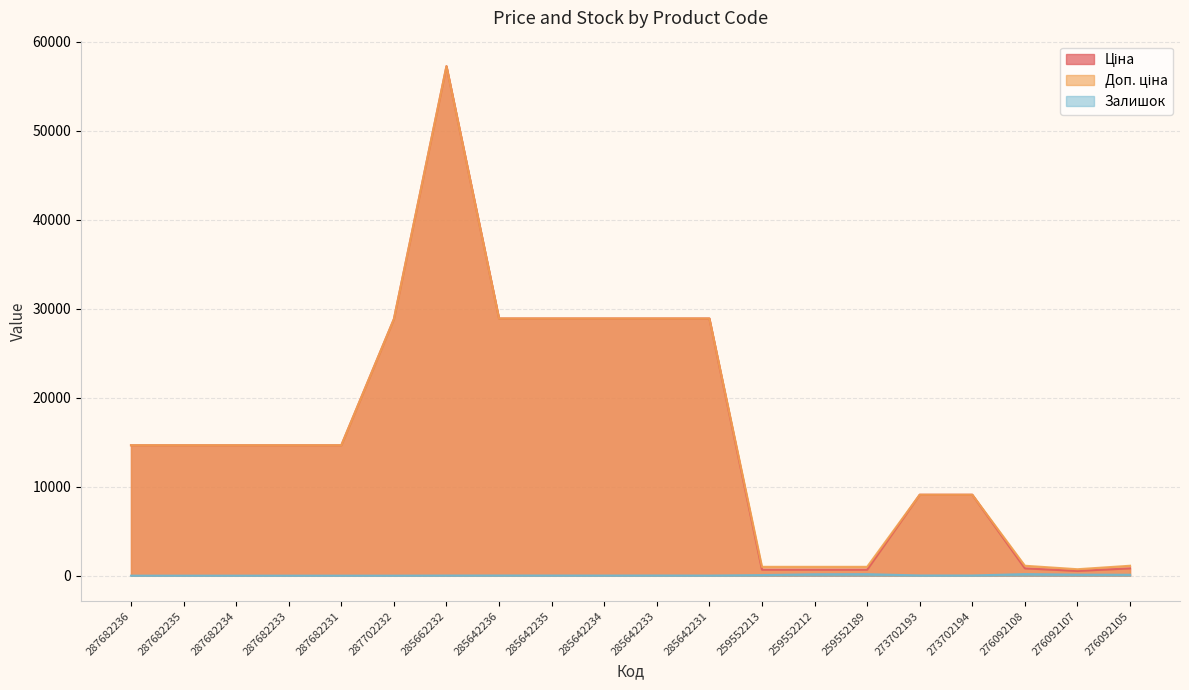

Which category has the highest value in the Ціна series?

285662232